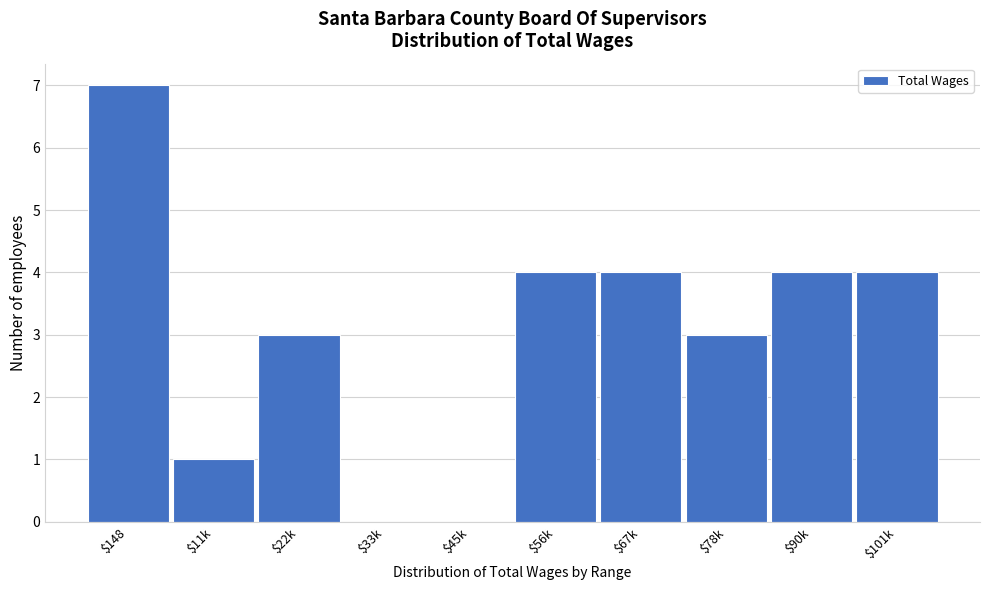

What is the sum of all values?

30